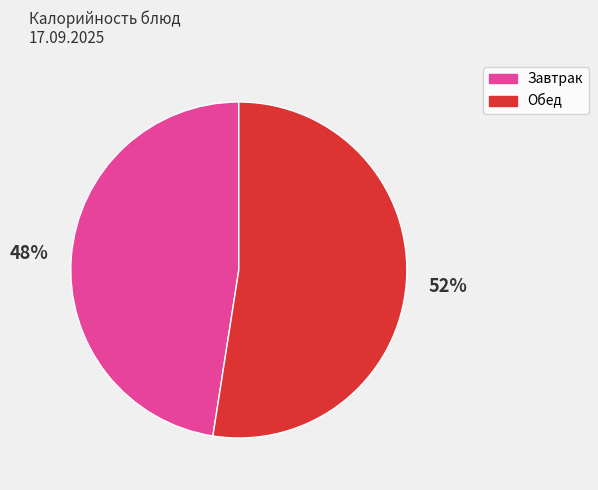

To the nearest percent, what is the average slice percentage?

50%